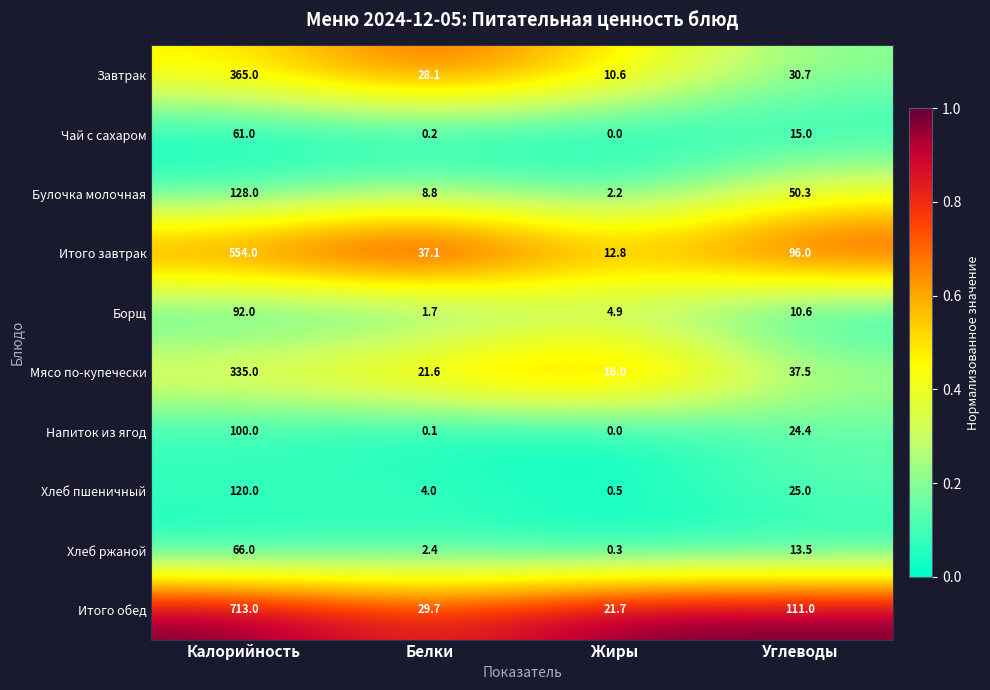

The Мясо по-купечески series shows 37.5 at Углеводы. True or false?

True